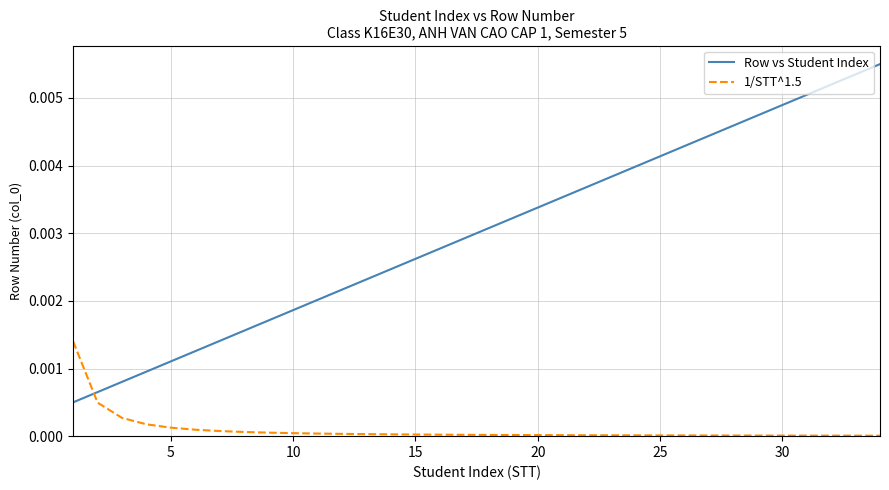

At how many categories does at least one series exceed 0?

34